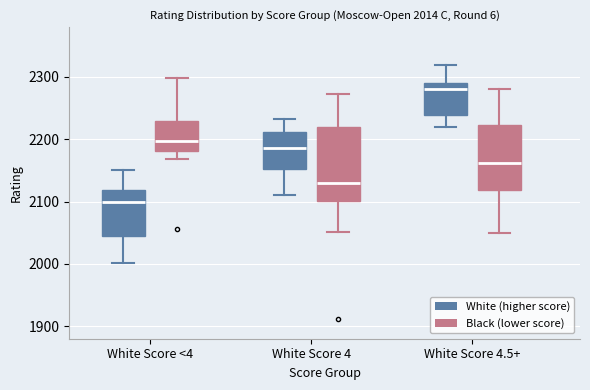

Which box has the highest median line?

White Score 4.5+ (White (higher score))